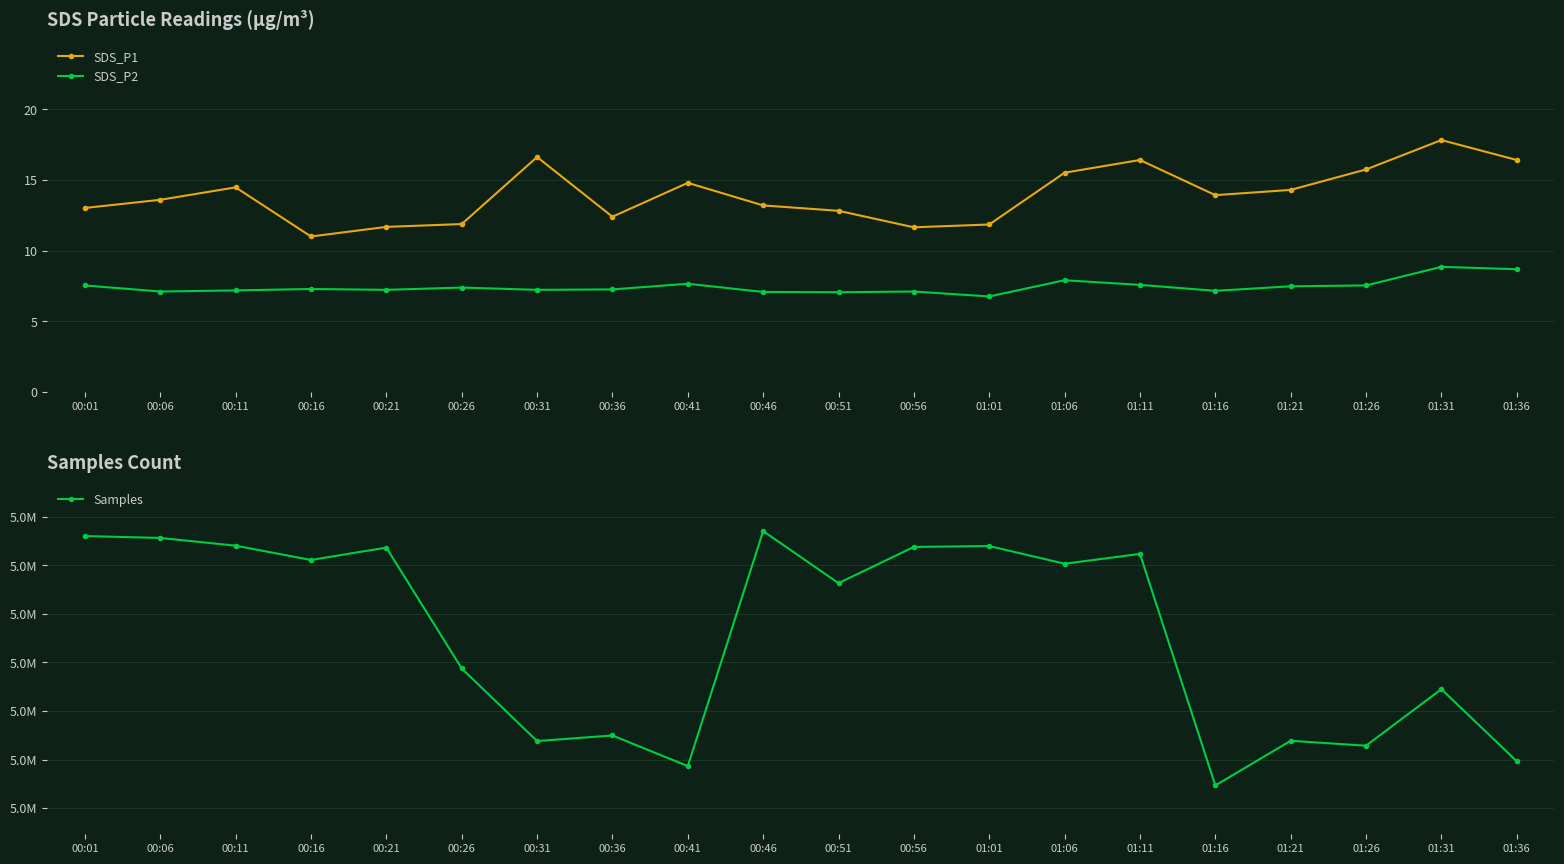

True or false: SDS_P2 and Samples cross at least once.

False